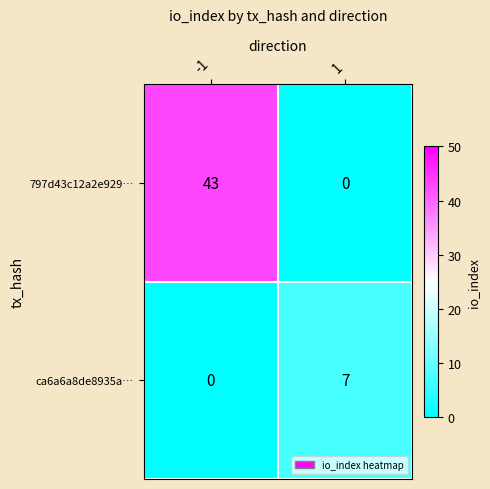

Is it true that ca6a6a8de8935a… equals 0 at -1?

True